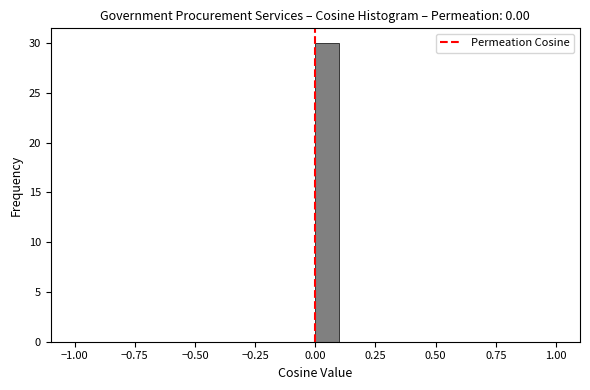

Read against the x-axis, roughly where is the centre of the tallest bar?

0.05